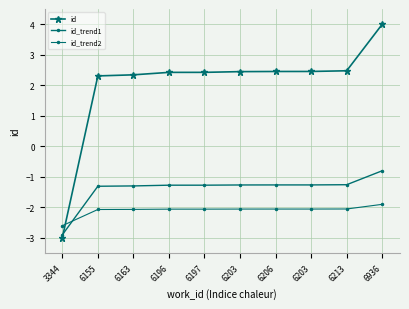

Rank the series at 6163 from highest to lowest value.

id, id_trend1, id_trend2